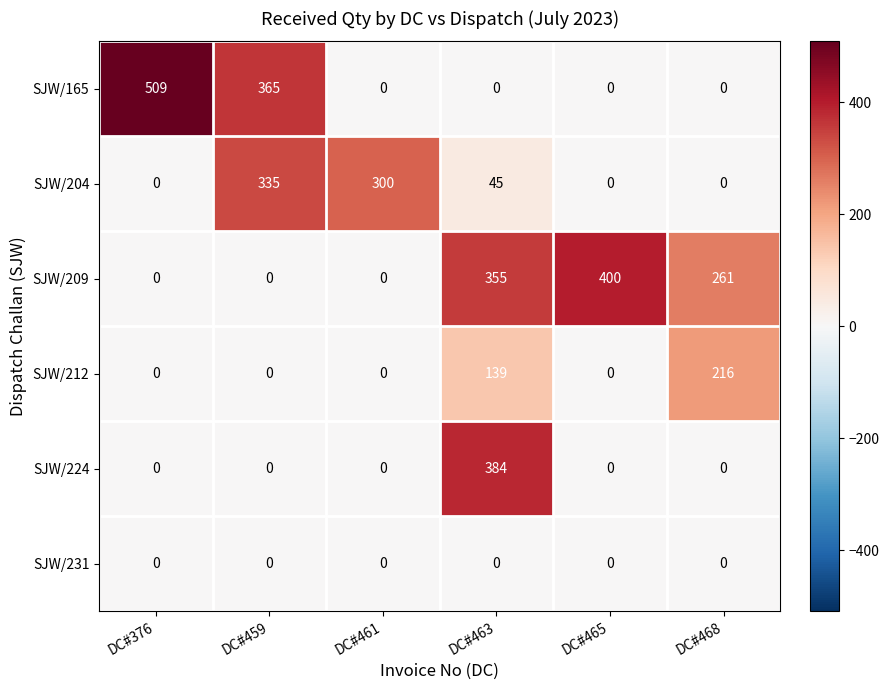

Which category has the highest value in the SJW/212 series?

DC#468